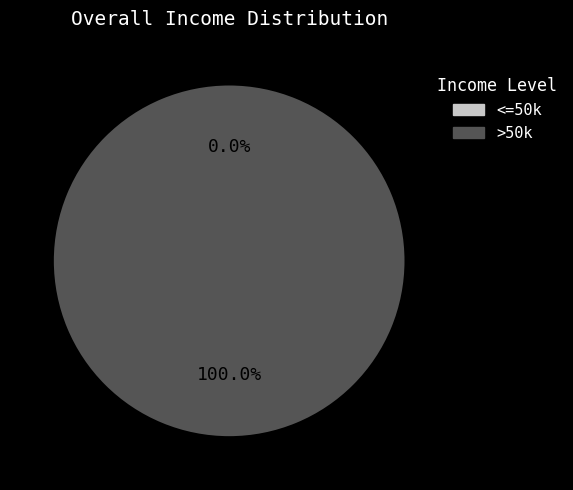

Count the number of slices in the pie.

2